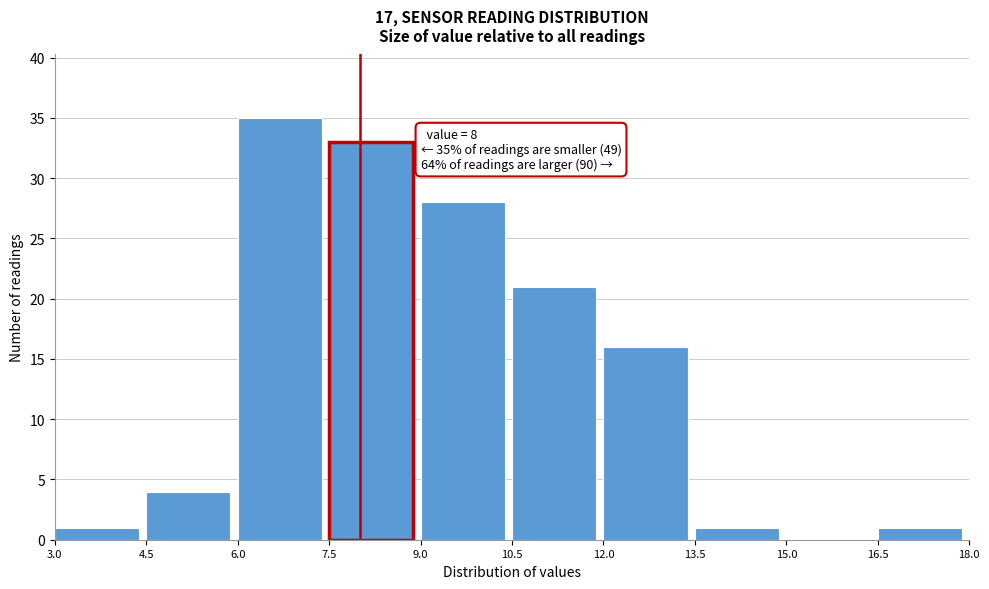

Which range on the x-axis has the tallest bar?

6.0 to 7.5